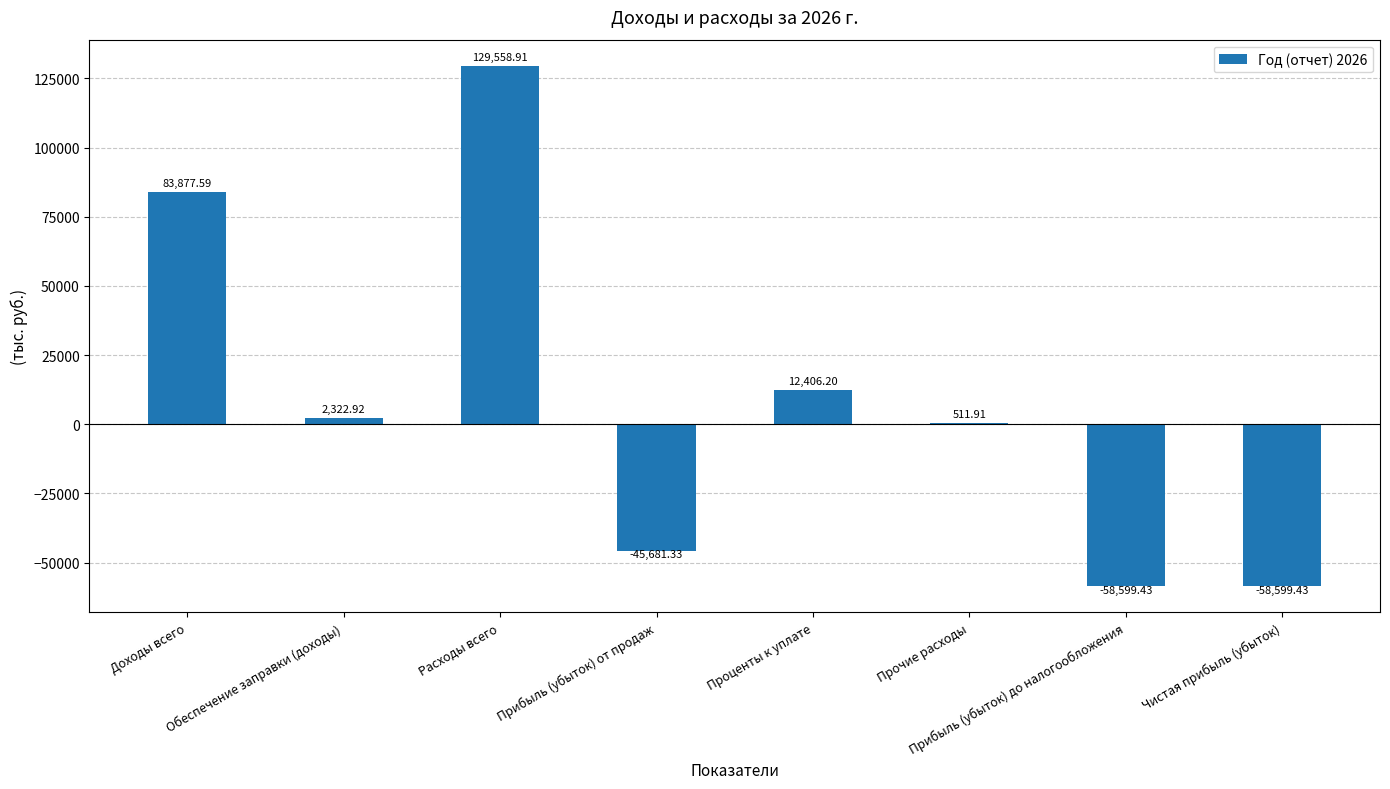

What is the sum of all values?

65797.3